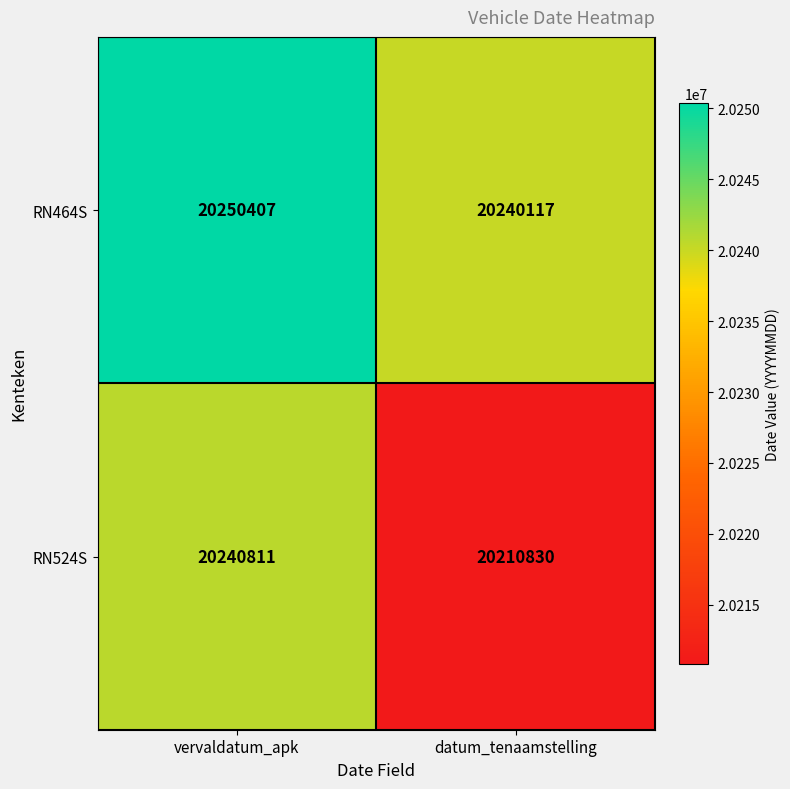

List the series in order of their overall mean, highest first.

RN464S, RN524S